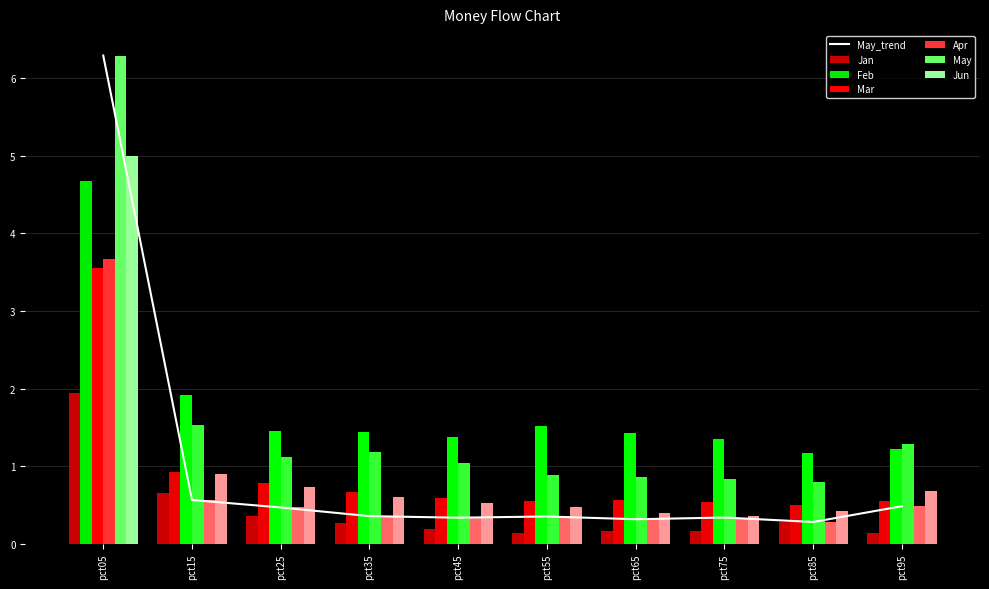

What is the difference between the maximum and second lowest values in the May series?

6.0